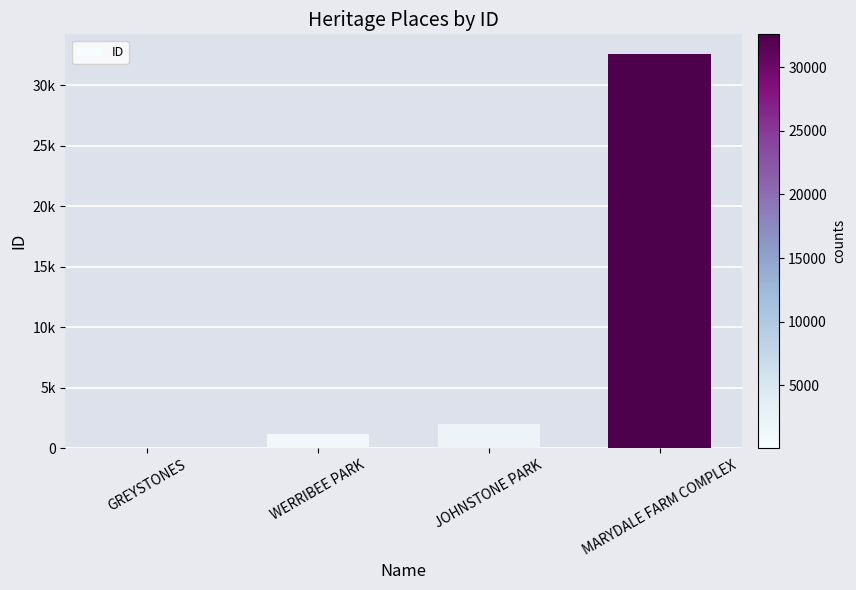

What is the sum of all values?

35827